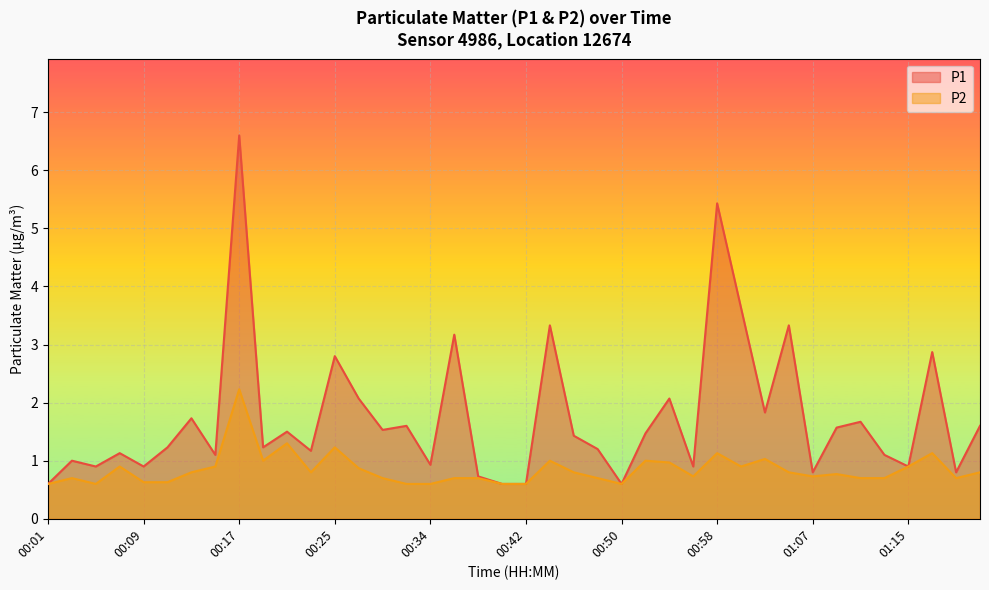

List the labels in order of P1 value, largest first.

00:17, 00:58, 01:00, 00:44, 01:05, 00:36, 01:17, 00:25, 00:27, 00:54, 01:02, 00:13, 01:11, 00:32, 01:21, 01:09, 00:30, 00:21, 00:52, 00:46, 00:11, 00:19, 00:48, 00:23, 00:07, 00:15, 01:13, 00:03, 00:34, 00:05, 00:09, 00:56, 01:15, 01:07, 01:19, 00:38, 00:01, 00:40, 00:42, 00:50